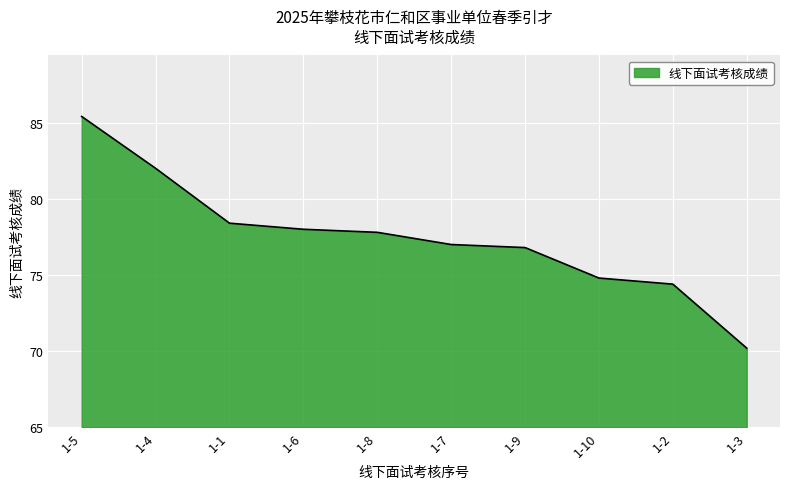

At which label does the data first exceed 12?

1-5